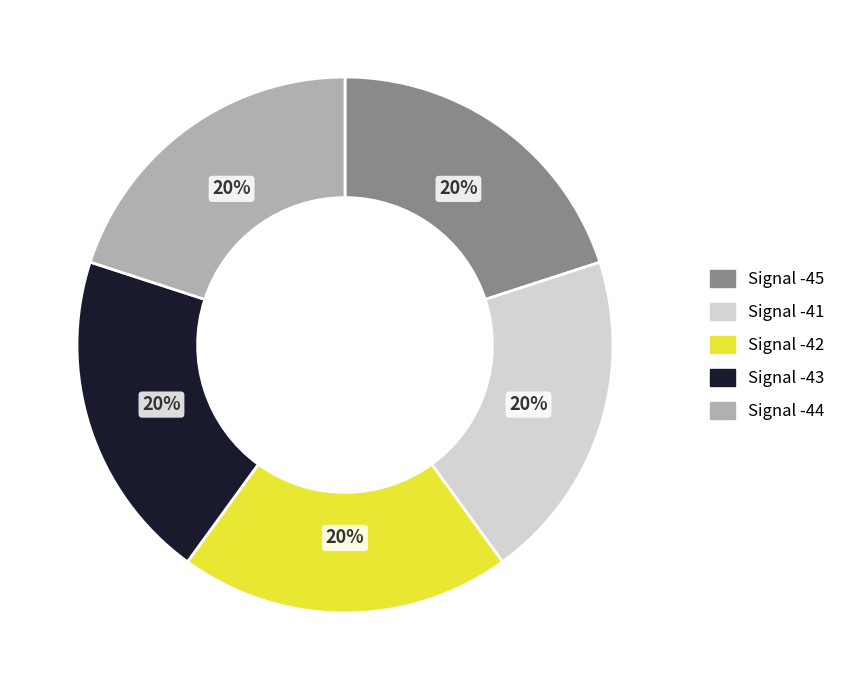

True or false: Signal -41 accounts for 13% of the total.

False